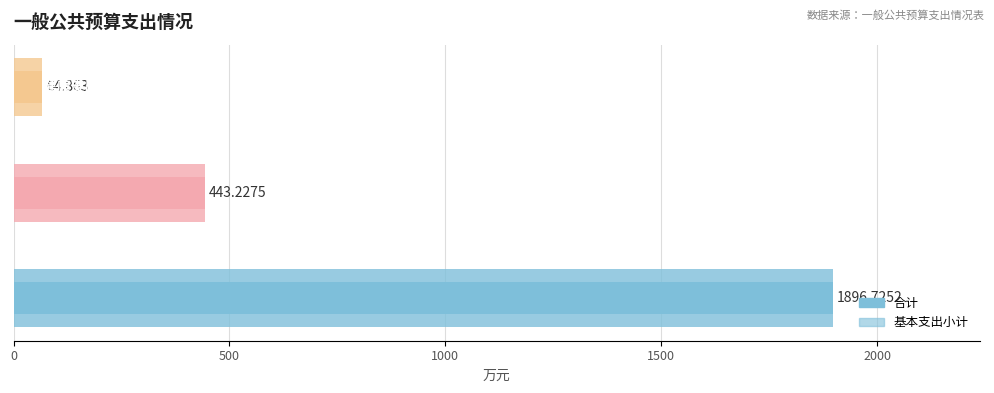

What is the difference between the 基本支出小计 values at 500 and 0?

1453.5